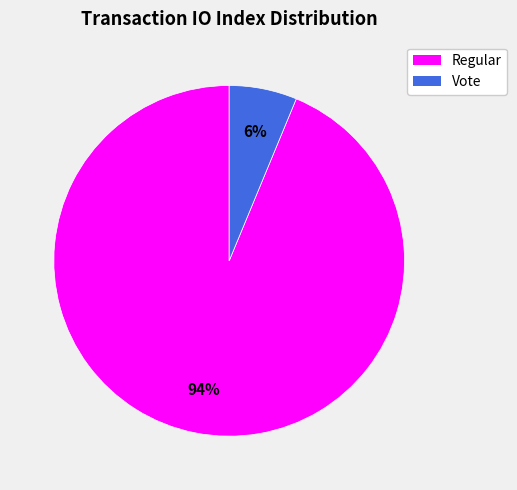

Is there a majority slice in this chart?

Yes